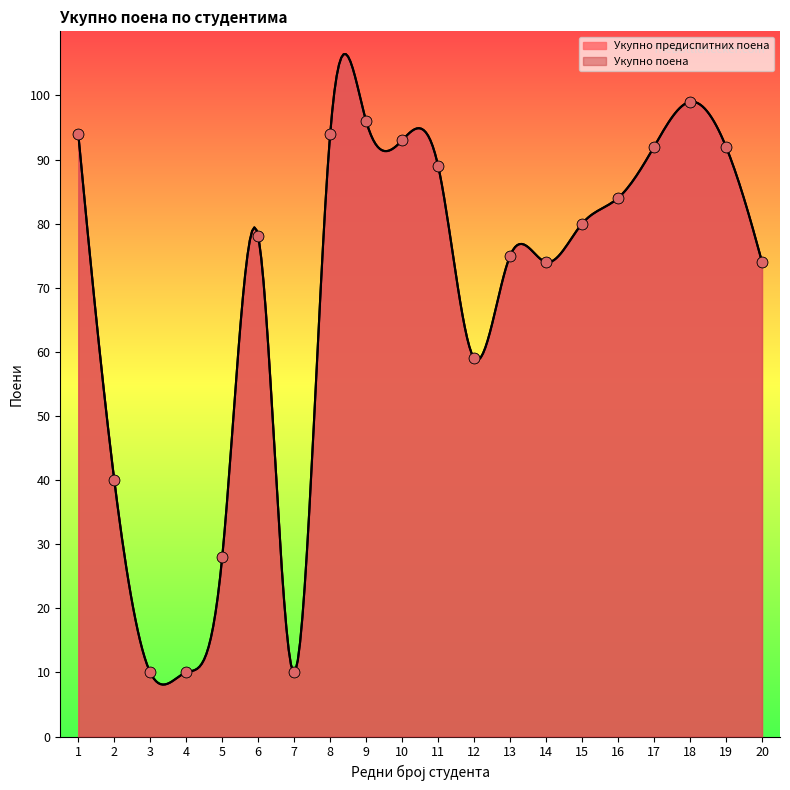

Which series contains the highest Y value?

Укупно предиспитних поена